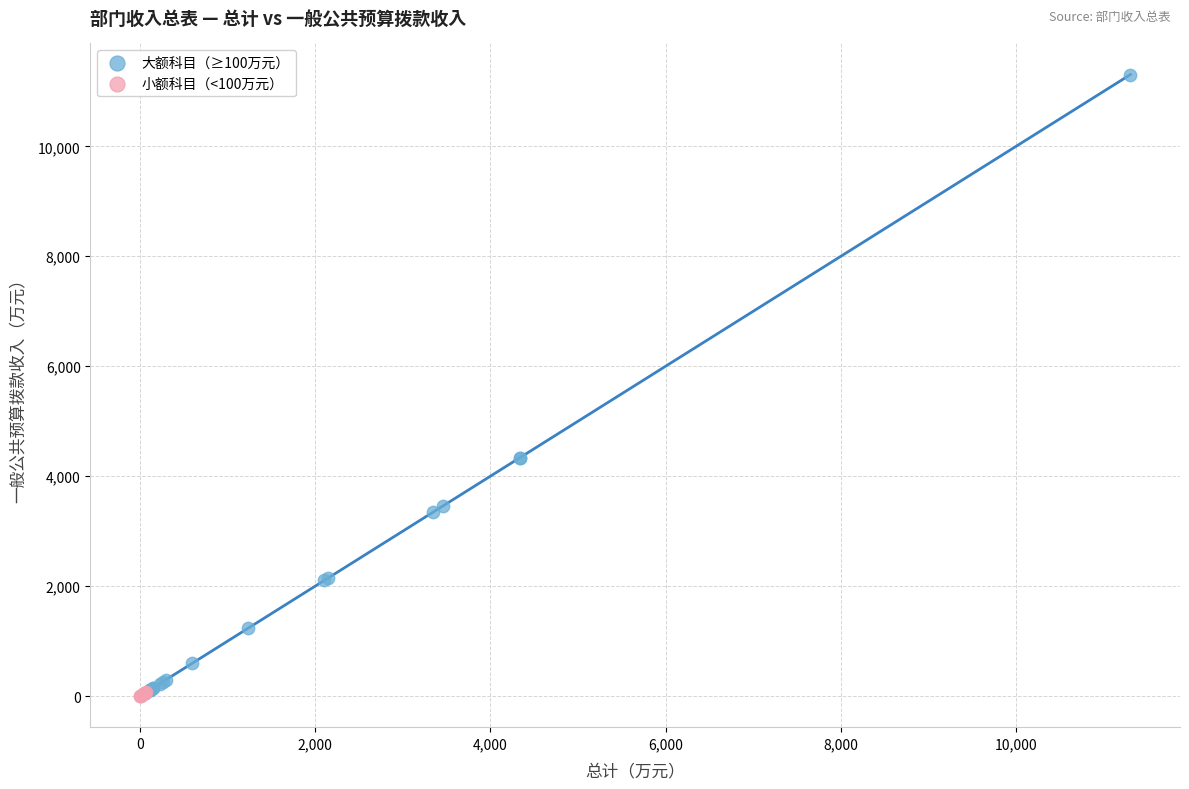

Which series reaches the minimum Y coordinate?

小额科目（<100万元）